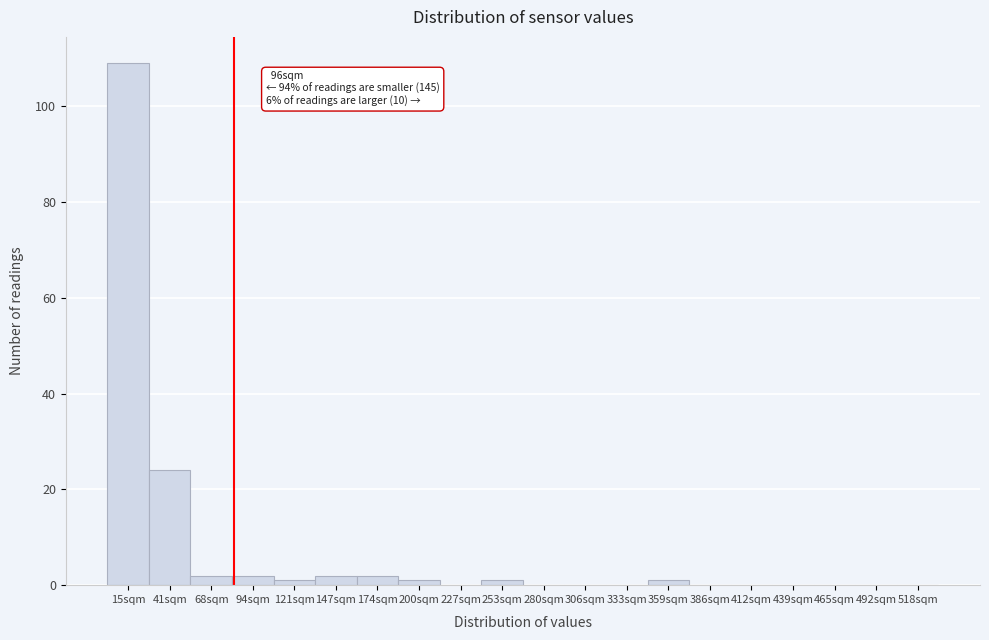

Reading left to right, extract all data points from this chart.

15sqm=109	41sqm=24	68sqm=2	94sqm=2	121sqm=1	147sqm=2	174sqm=2	200sqm=1	227sqm=0	253sqm=1	280sqm=0	306sqm=0	333sqm=0	359sqm=1	386sqm=0	412sqm=0	439sqm=0	465sqm=0	492sqm=0	518sqm=0